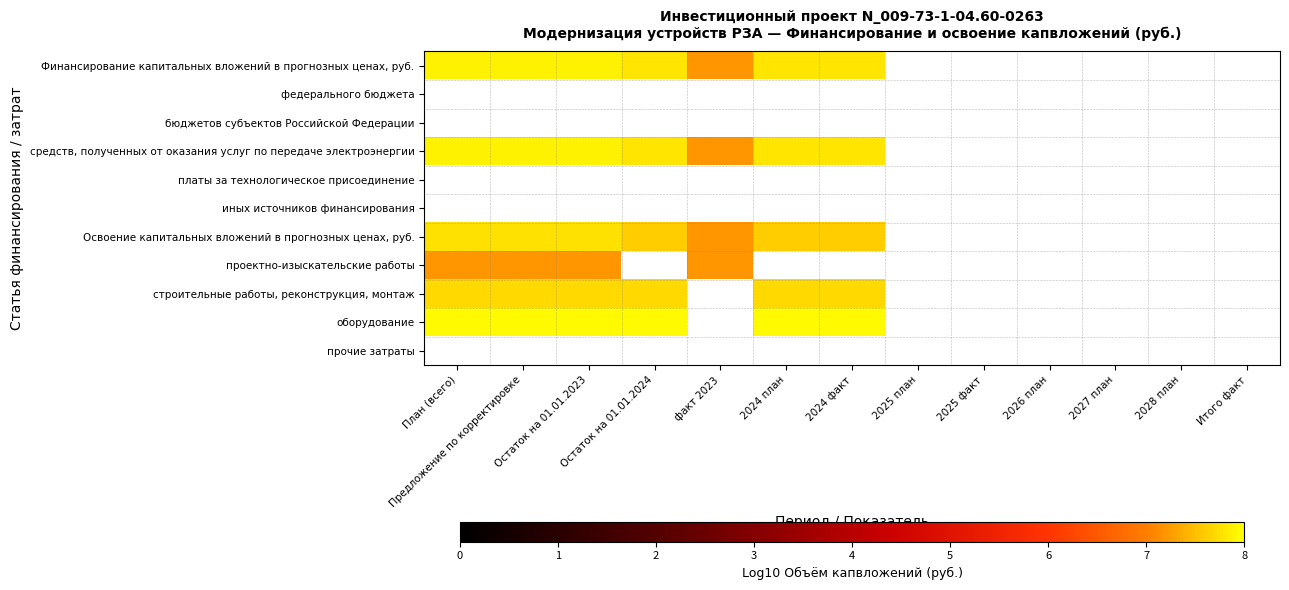

Count the number of data series in this chart.

11